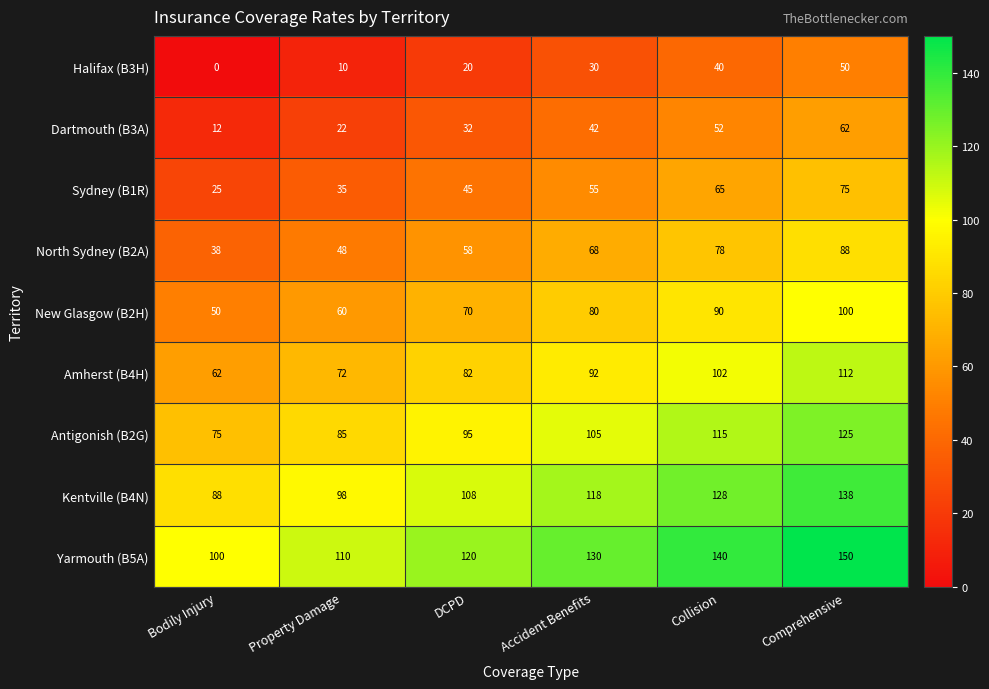

How many series are shown in this chart?

9